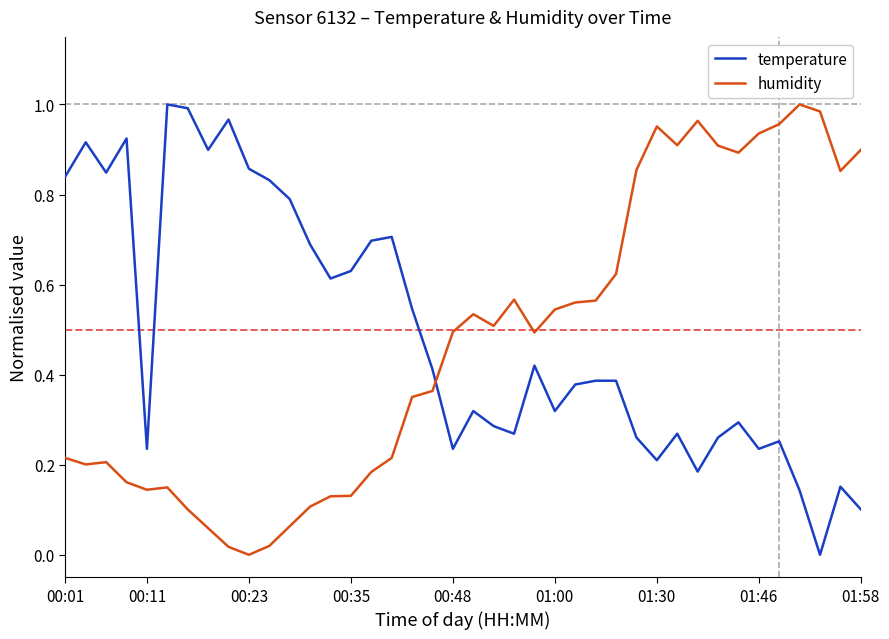

Which series ends up on top after the final intersection of humidity and temperature?

humidity